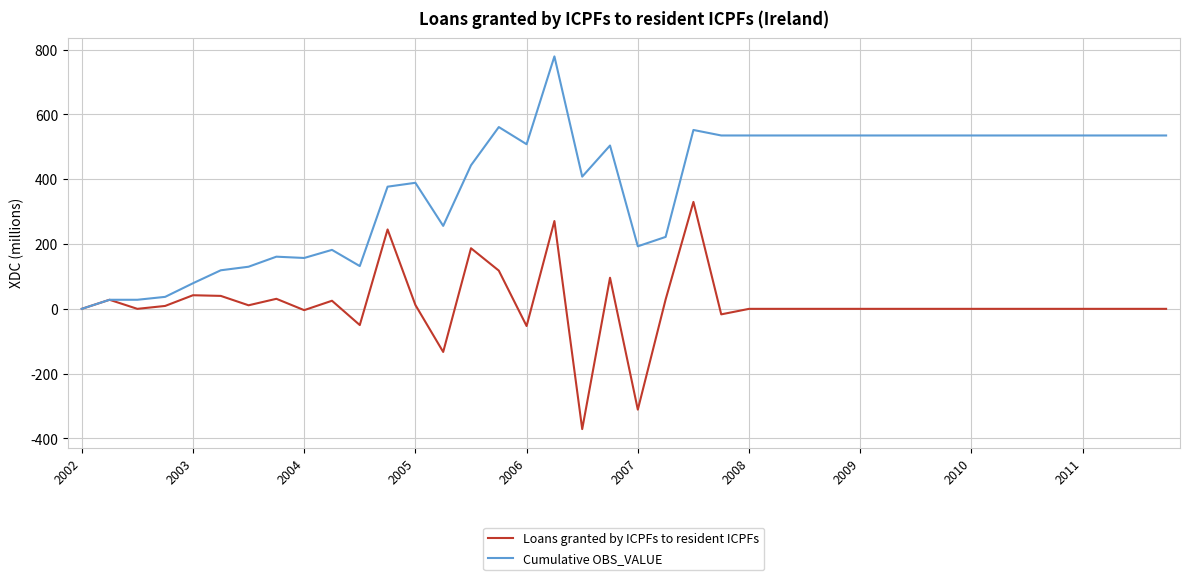

What is the average value of the Cumulative OBS_VALUE series?

384